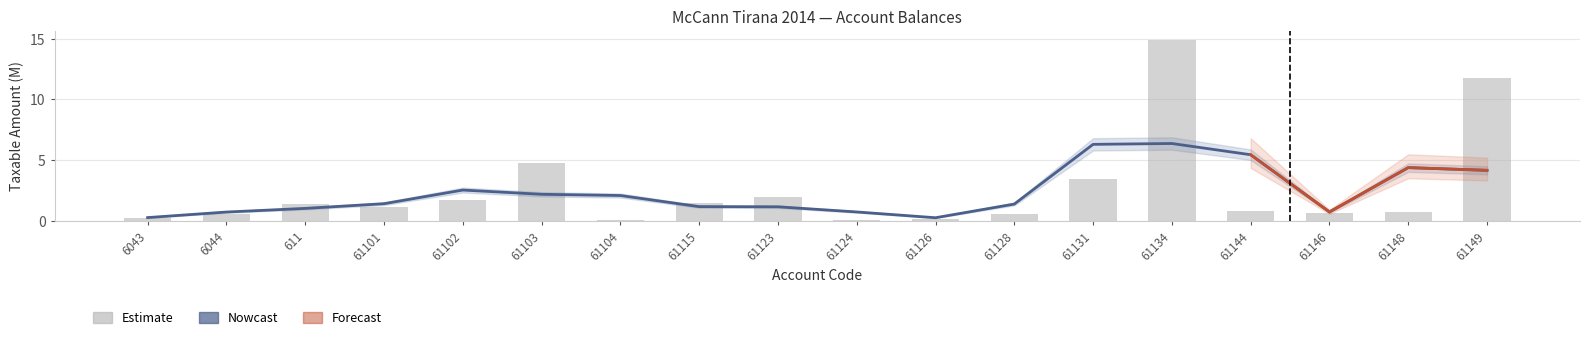

The chart shows a value of 1.1 at 61148. True or false?

False